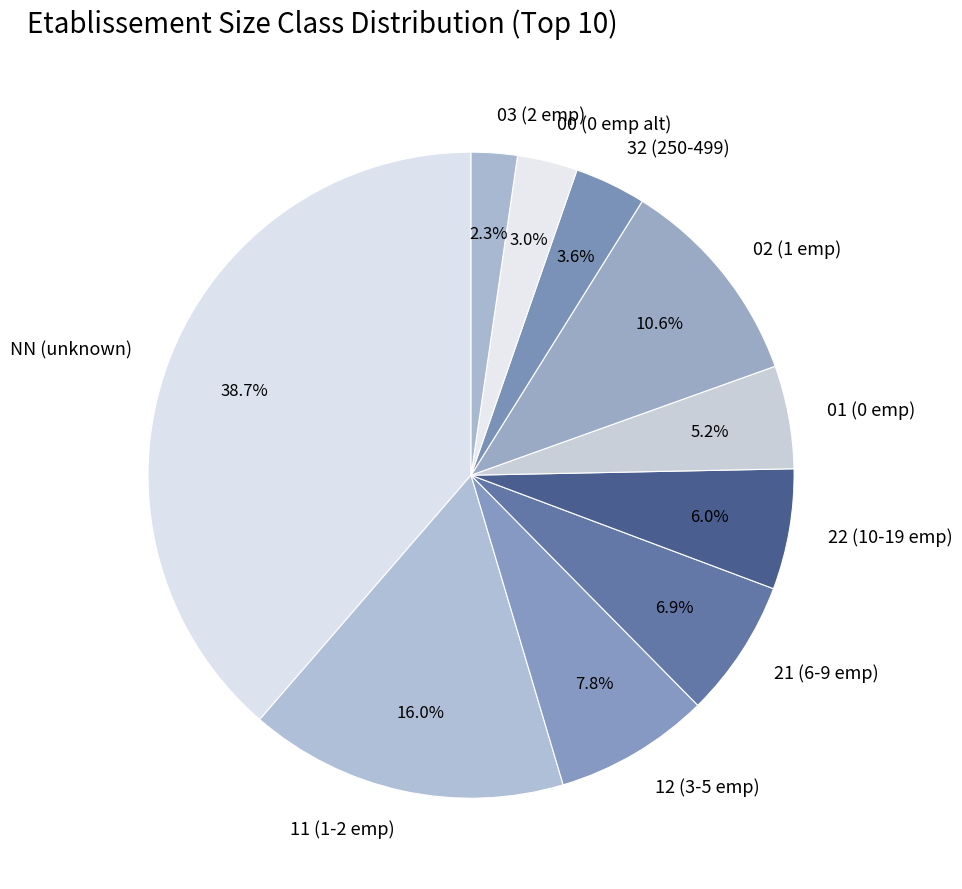

Which slice is the largest?

NN